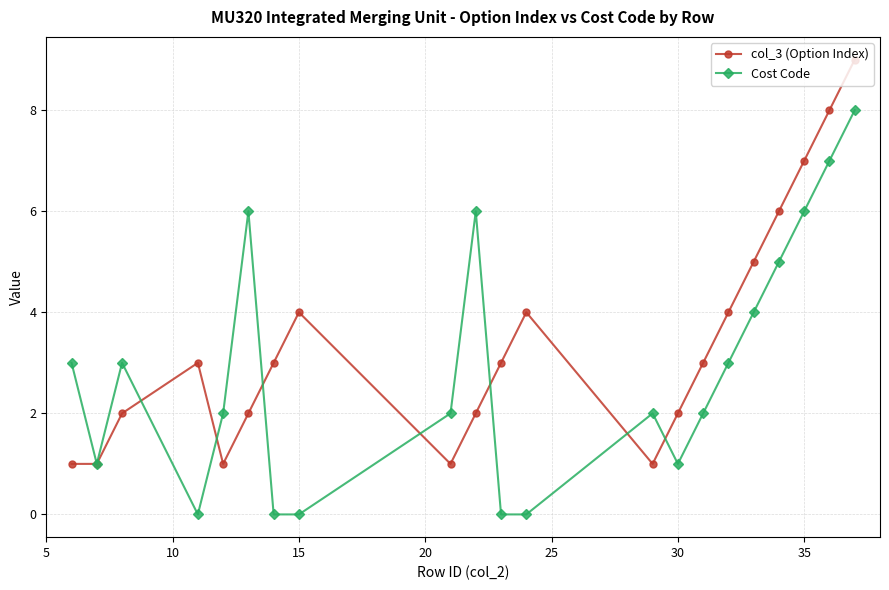

Which series has the largest total across all categories?

col_3 (Option Index)